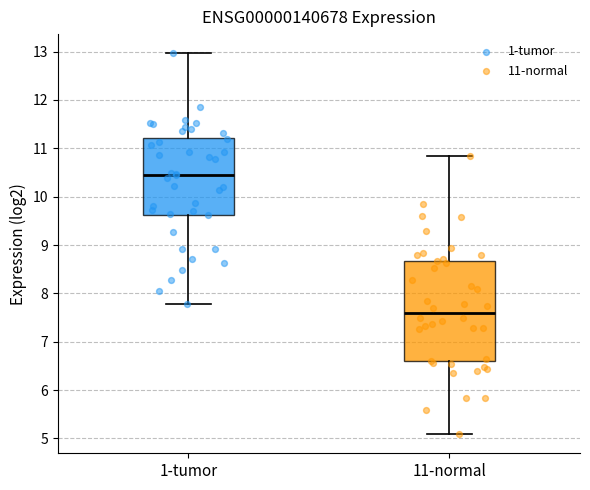

Comparing the boxes themselves (not the whiskers), which one is the tallest?

11-normal